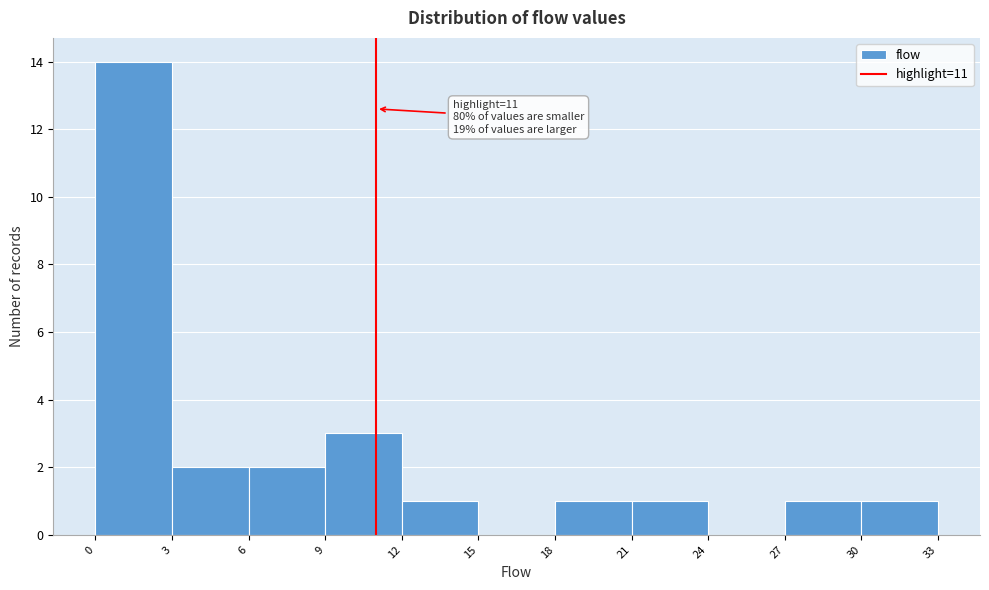

Over which range of the x-axis is the bar tallest?

0 to 3